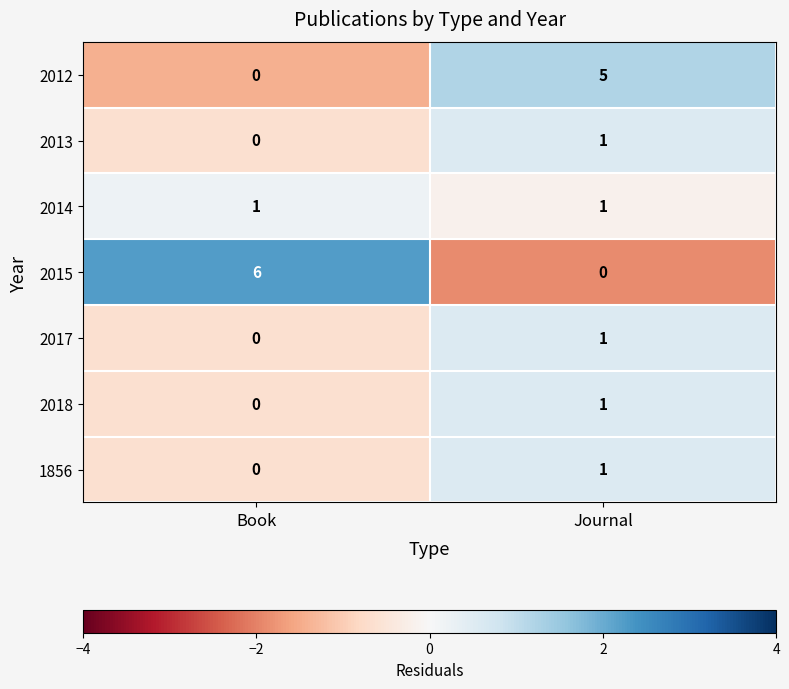

The 2015 series shows 2 at Book. True or false?

False